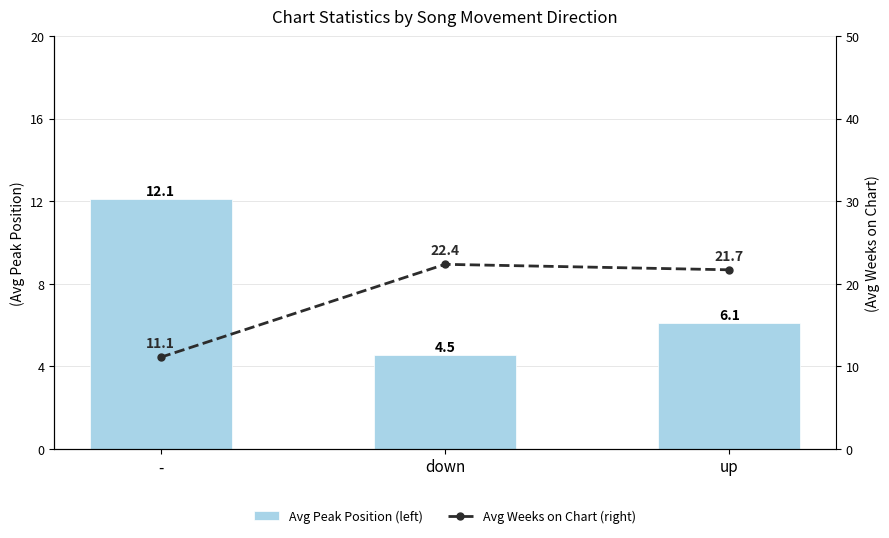

Is the value of Avg Weeks on Chart (right) at - greater than the value of Avg Peak Position (left) at down?

Yes